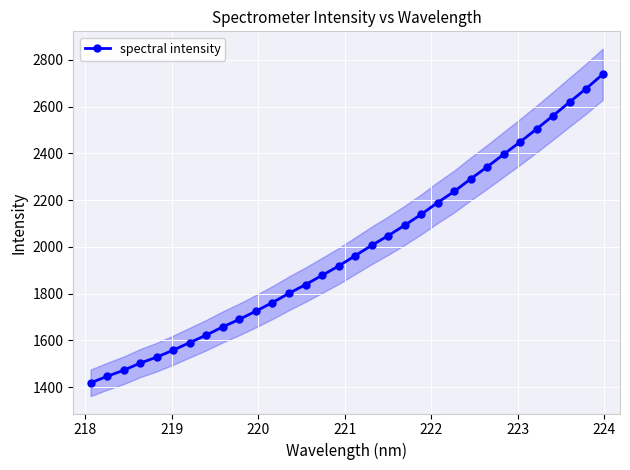

What is the maximum value shown in the chart?

2738.0